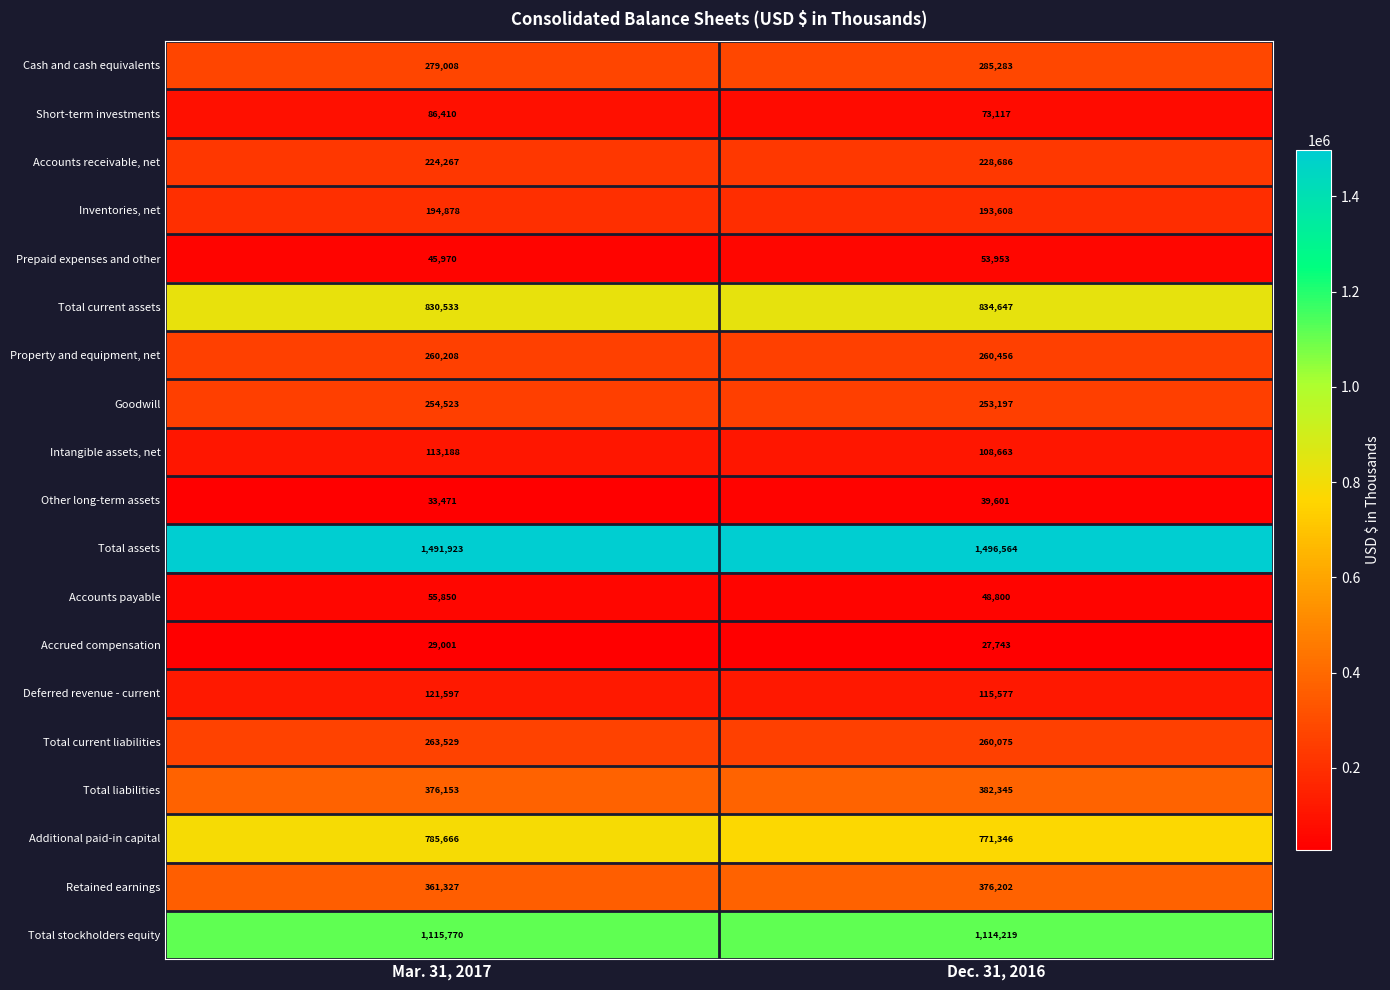

Which series has the widest spread of values?

Retained earnings